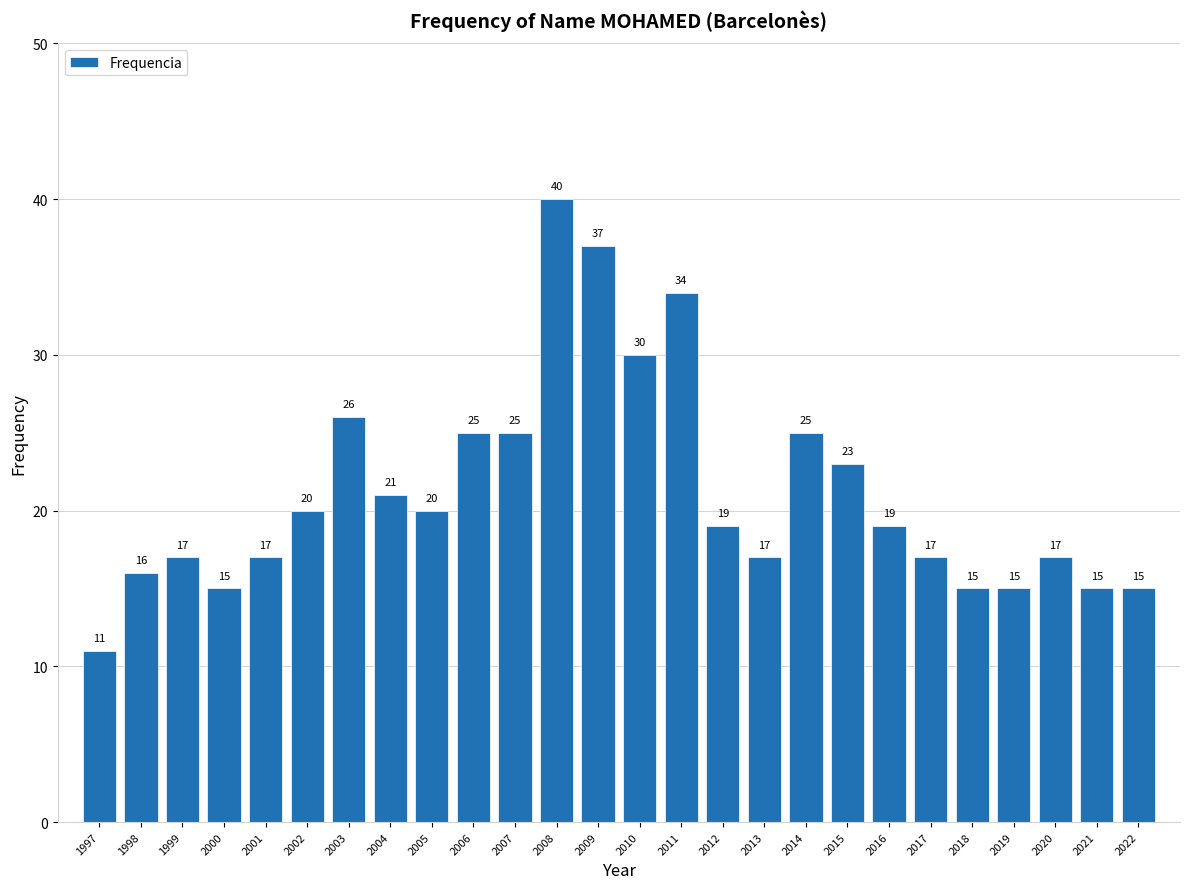

Reading left to right, list all the values displayed in this chart.

11	16	17	15	17	20	26	21	20	25	25	40	37	30	34	19	17	25	23	19	17	15	15	17	15	15